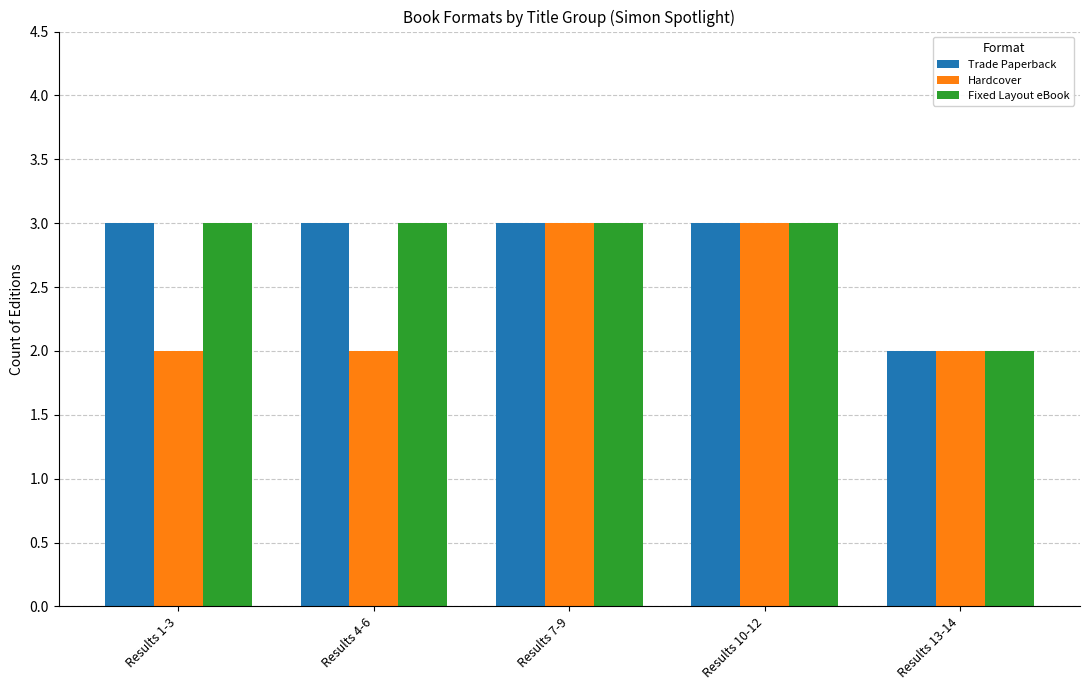

At which label is Trade Paperback closest to 2?

Results 13-14